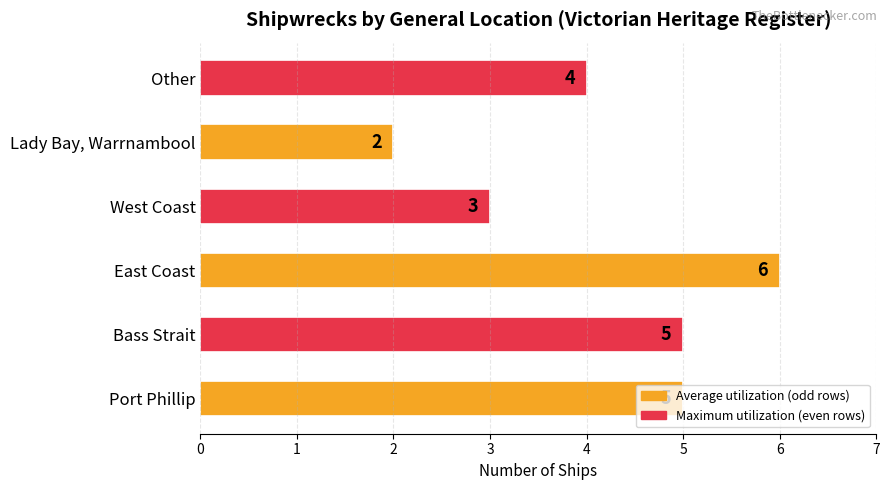

The value at Bass Strait is 5. True or false?

True